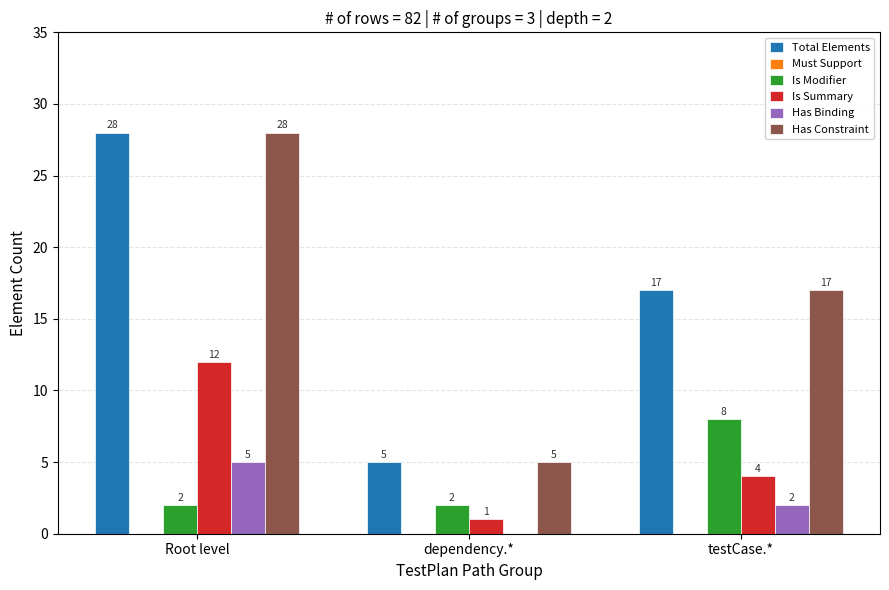

True or false: Has Binding has a value of 8 at Root level.

False